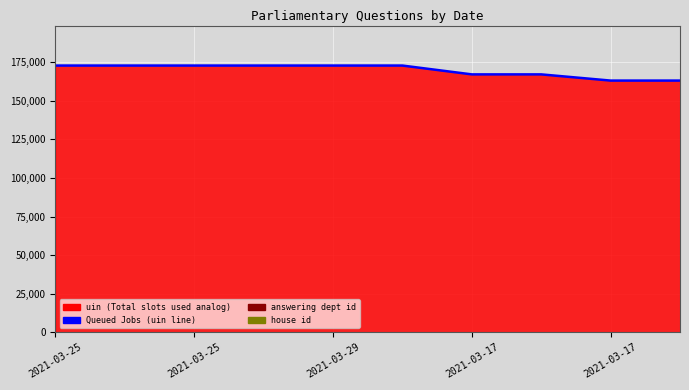

Between 2021-03-25 and 2021-03-29, which is larger?

2021-03-29